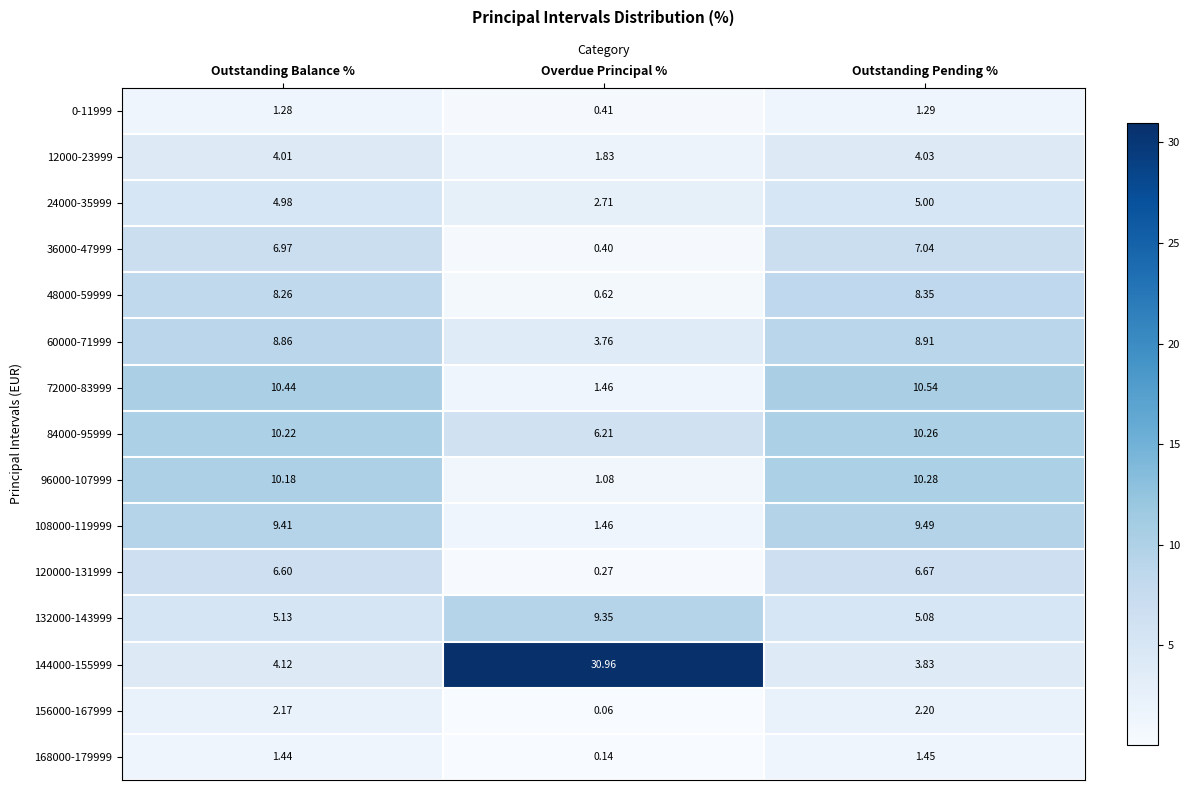

List the labels in order of 24000-35999 value, largest first.

Outstanding Pending %, Outstanding Balance %, Overdue Principal %